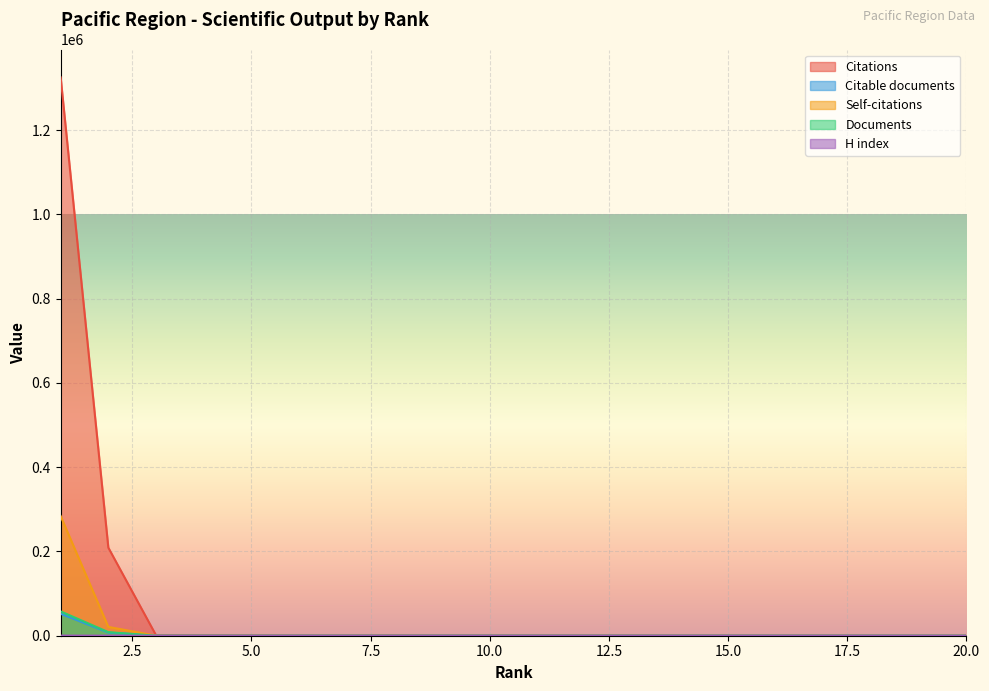

How many categories are shown in the chart?

20